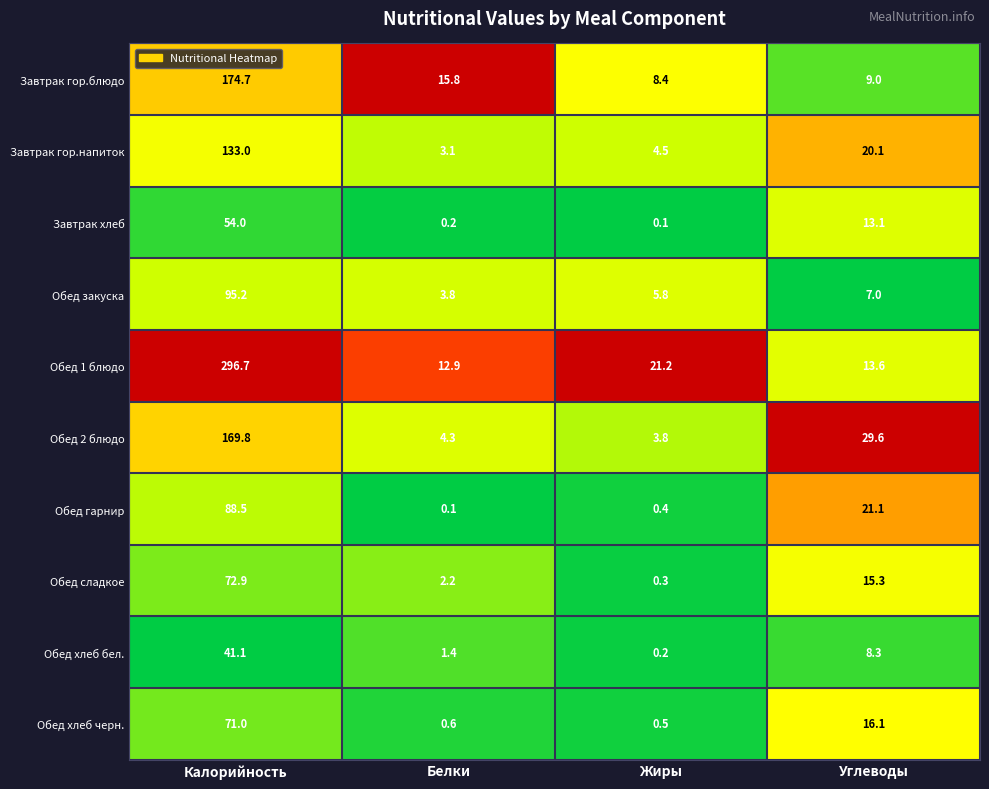

What is the difference between the Обед 2 блюдо values at Калорийность and Жиры?

166.0